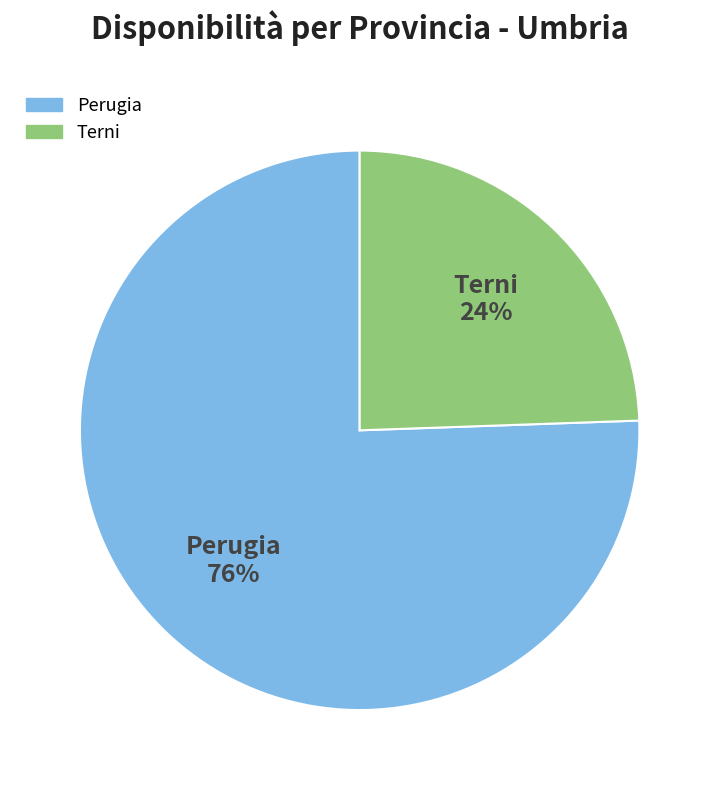

Is Terni the majority of the pie?

No